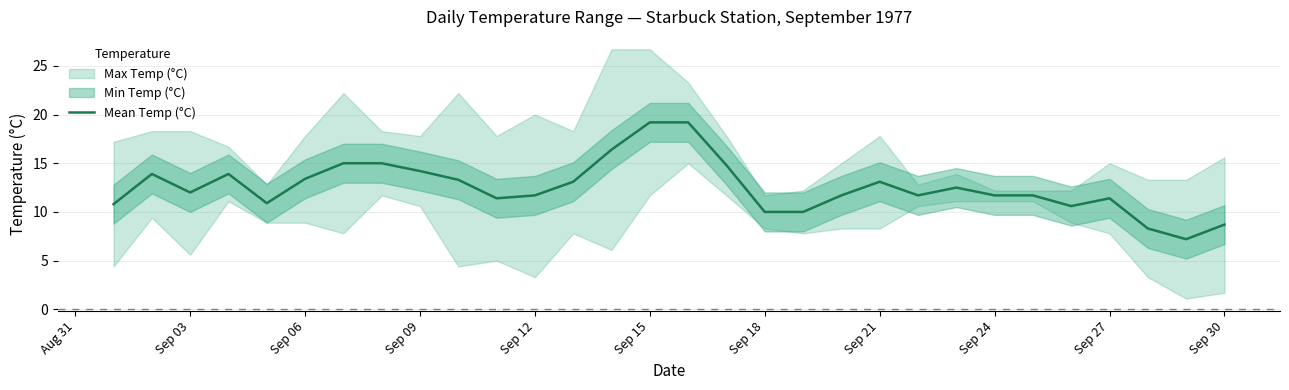

Is it true that Mean Temp (°C) equals 11.7 at Sep 12?

True